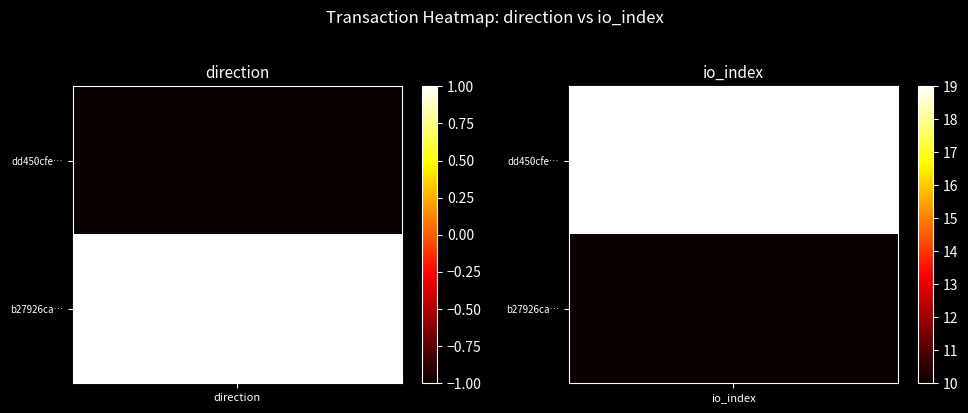

What value does the dd450cfe6699cefb17c742d4ed6cc82d659794f series have at 1, to the nearest 5?

20